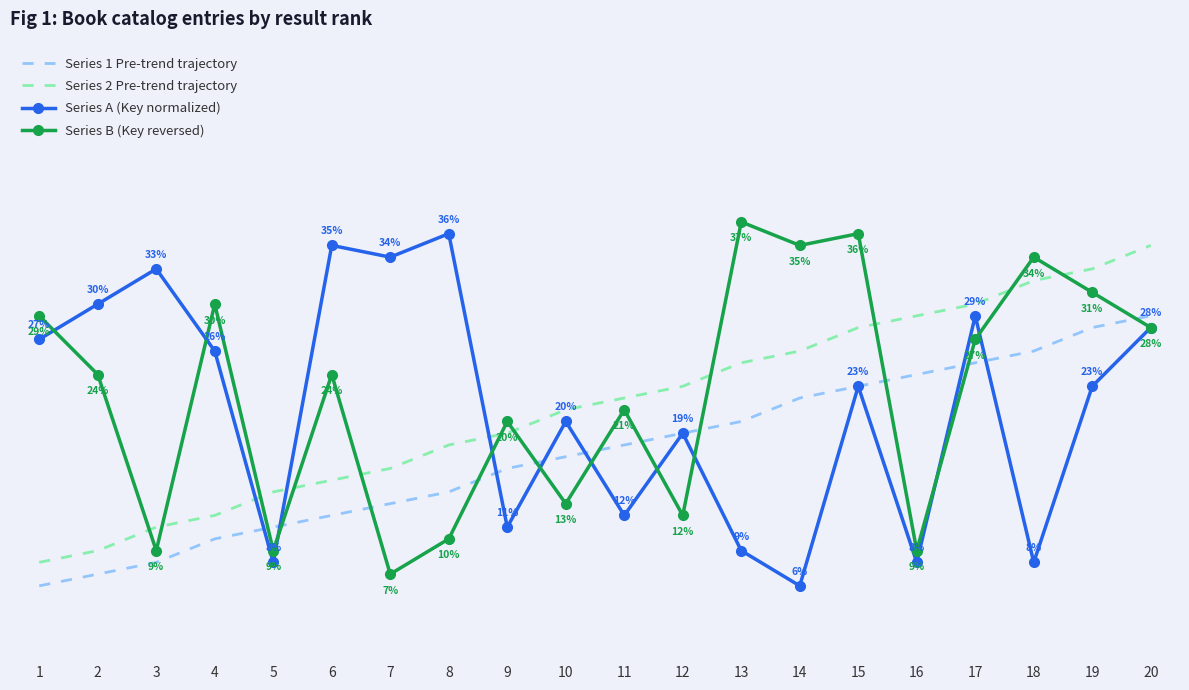

Which series changed the most between 2 and 9?

Series A (Key normalized)